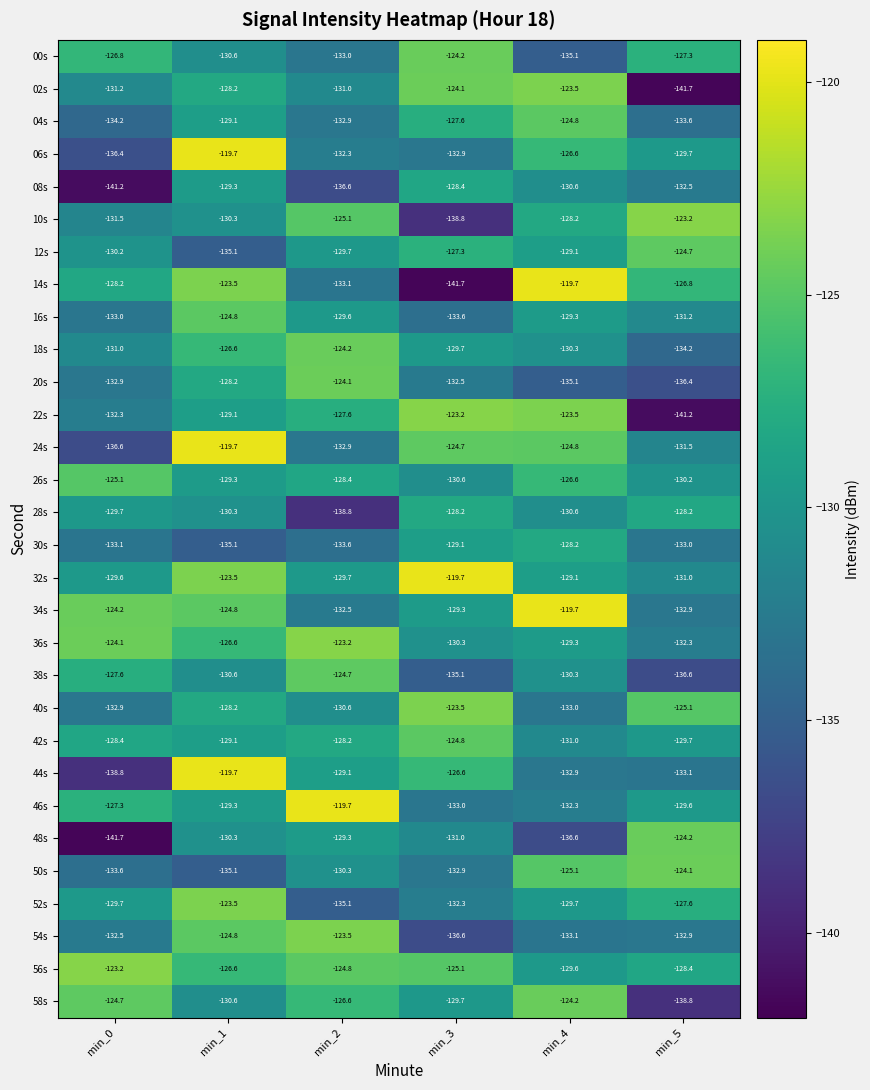

What is the total value across all series at min_4?

-3861.9